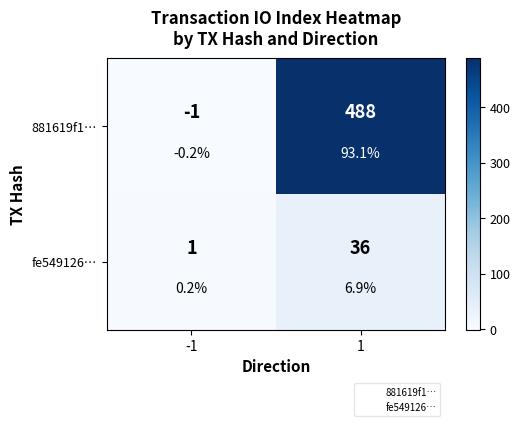

Which series changed the most between -1 and 1?

881619f1…